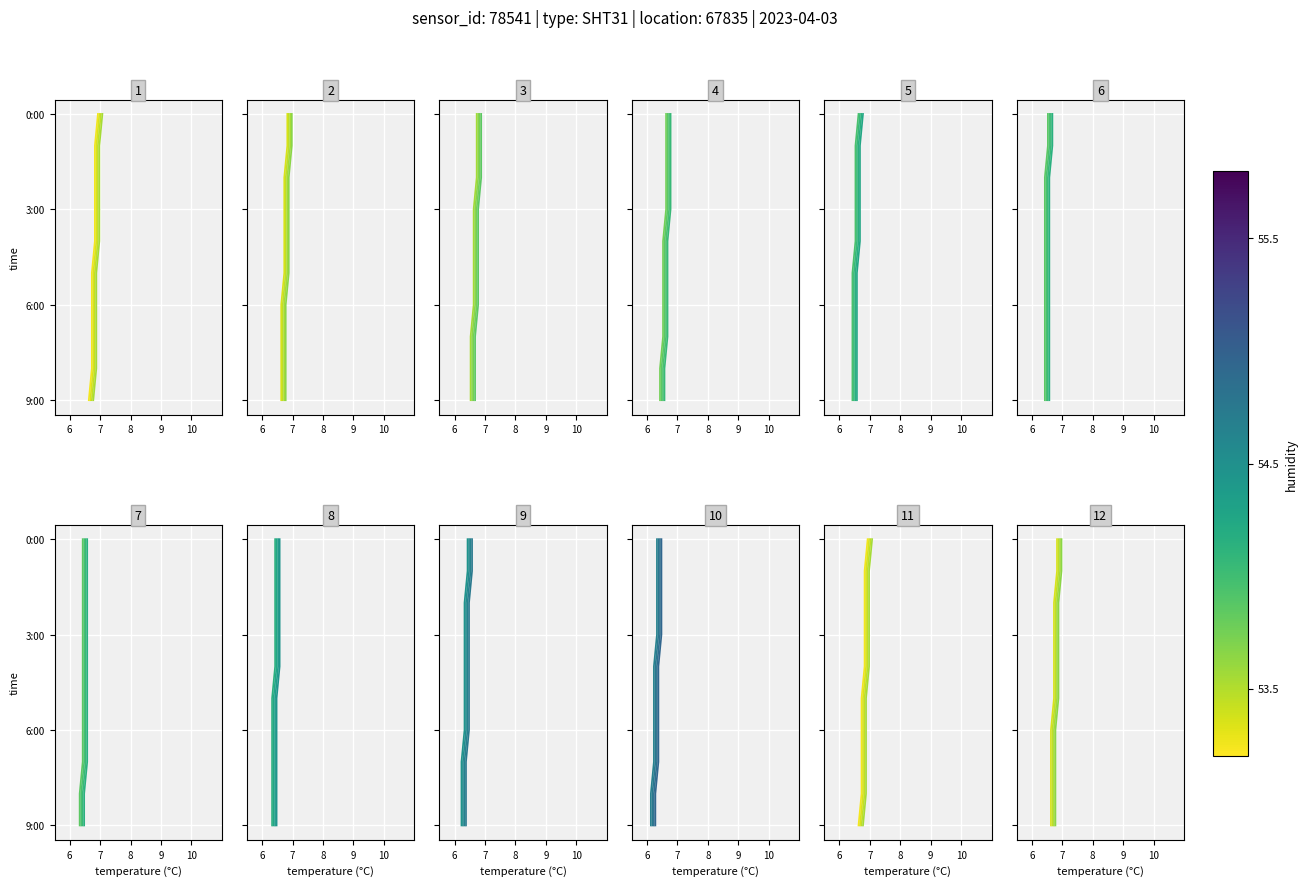

Does the chart display data point markers on the line(s)?

No